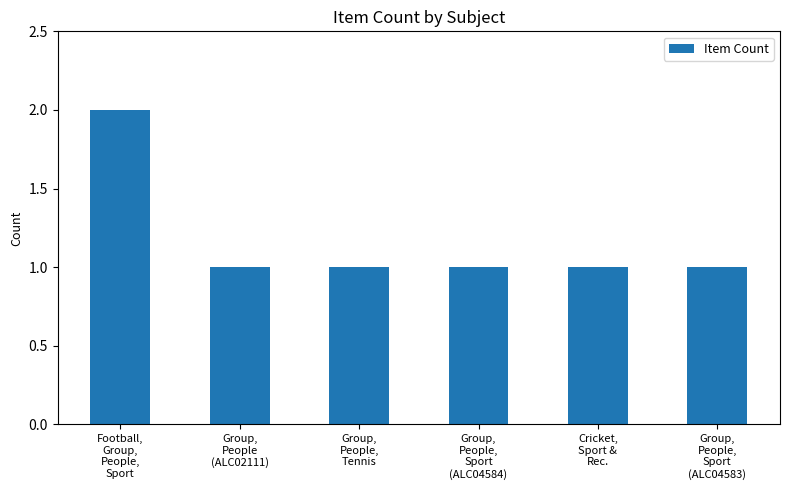

What is the sum of all values?

7